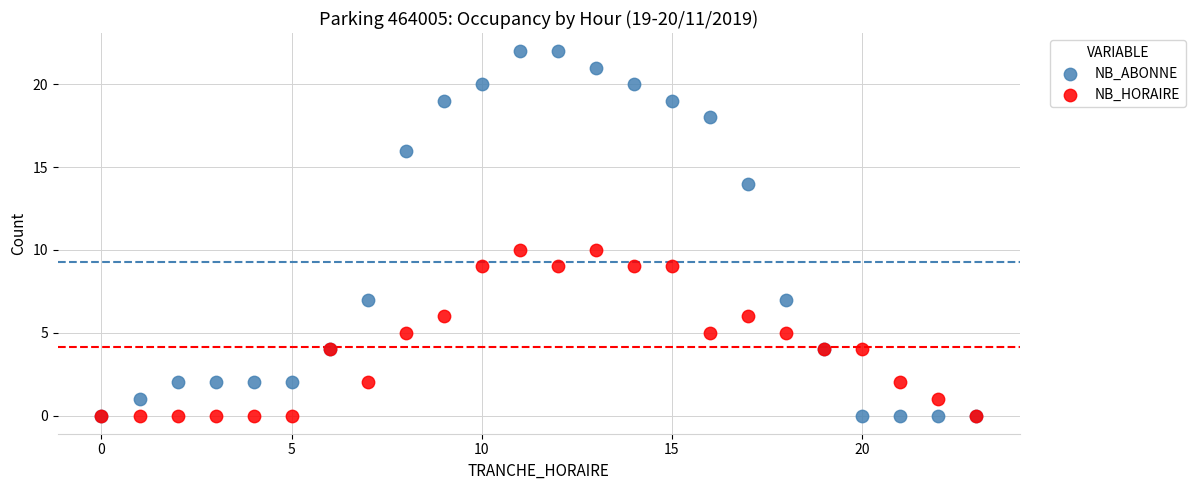

Which series has the widest spread of Y values?

NB_ABONNE